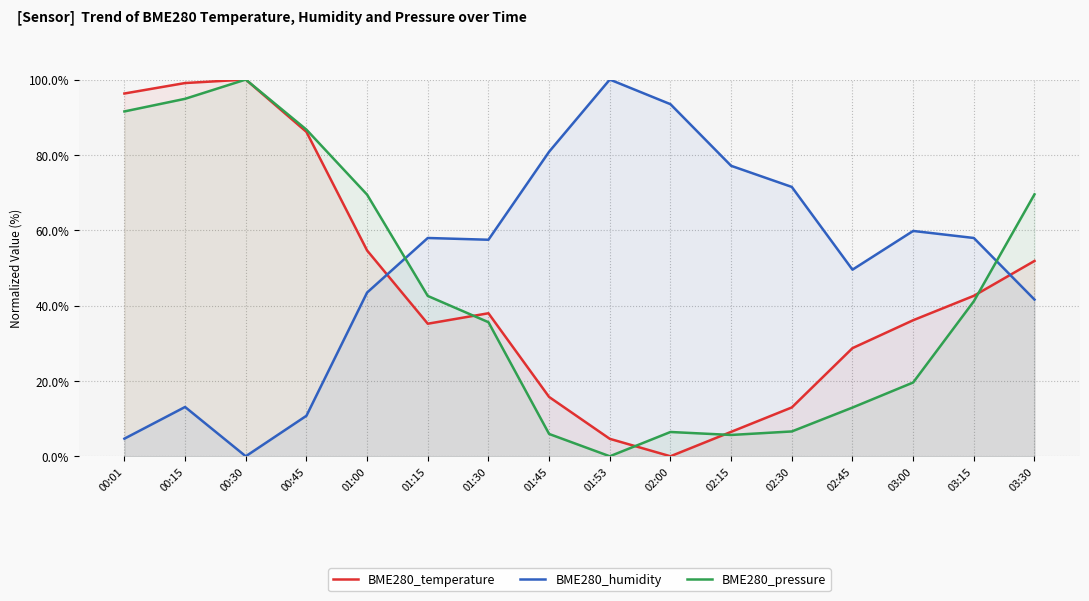

The value of BME280_pressure at 00:45 is 86.7. True or false?

True